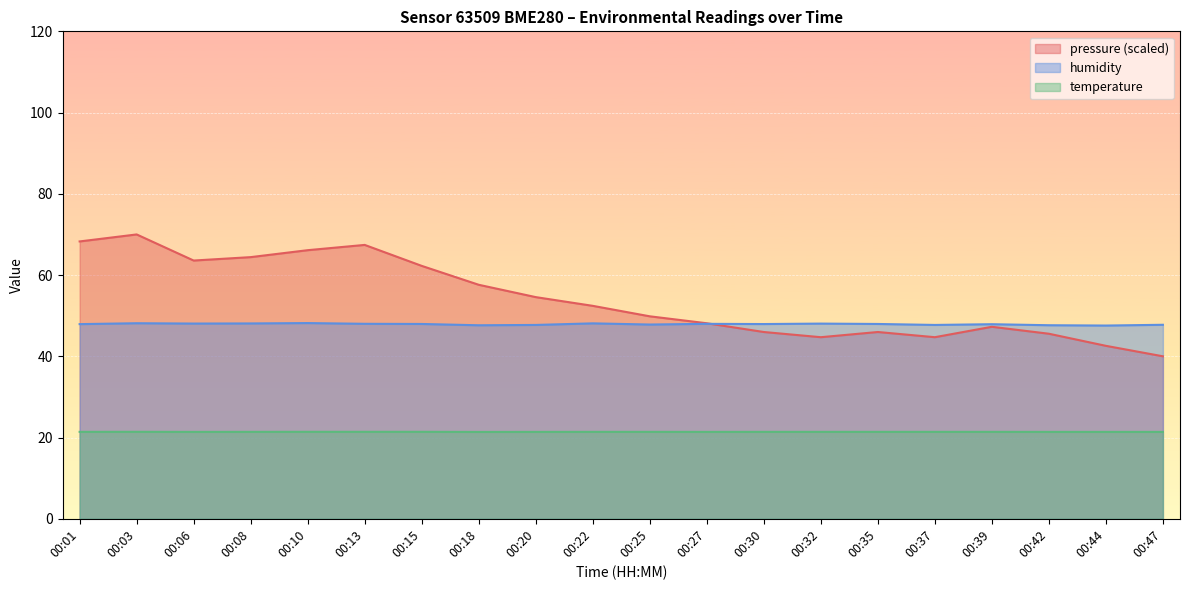

What are all the series names shown in the legend?

pressure (scaled), humidity, temperature